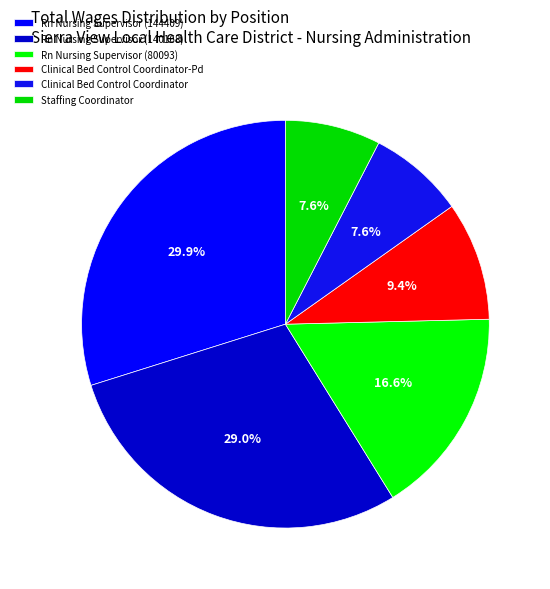

Is there a majority slice in this chart?

No